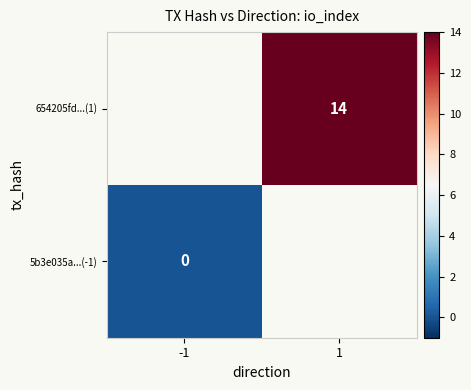

The value of 654205fd...(1) at 1 is 14. True or false?

True